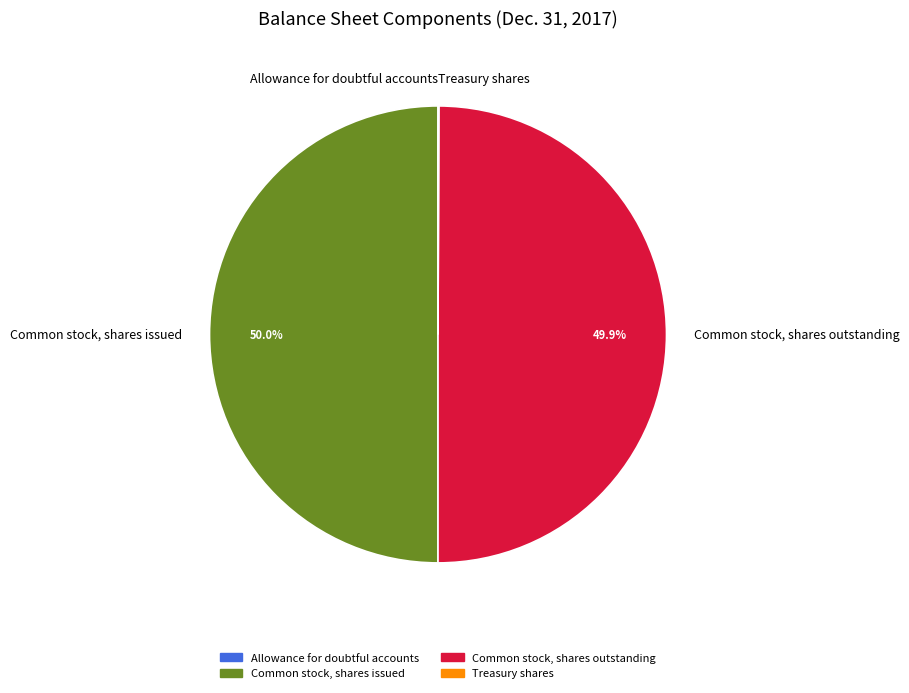

How much of the chart is everything except Common stock, shares outstanding?

50.1%